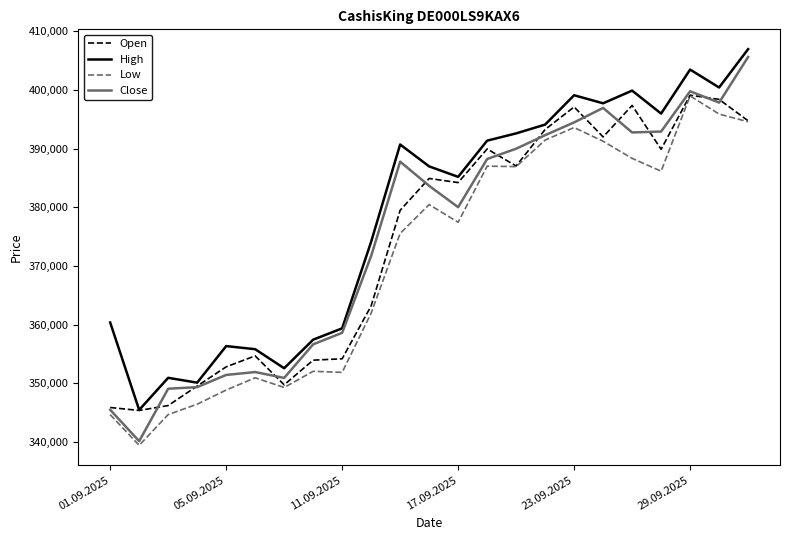

Which series has the largest total across all categories?

High